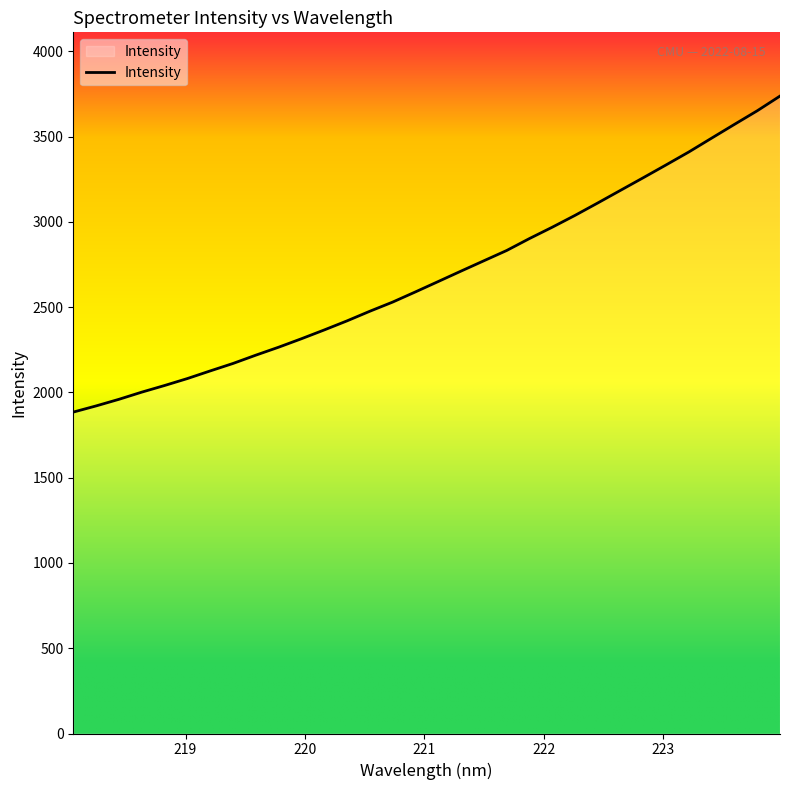

What is the difference between the maximum and minimum values?

1852.9